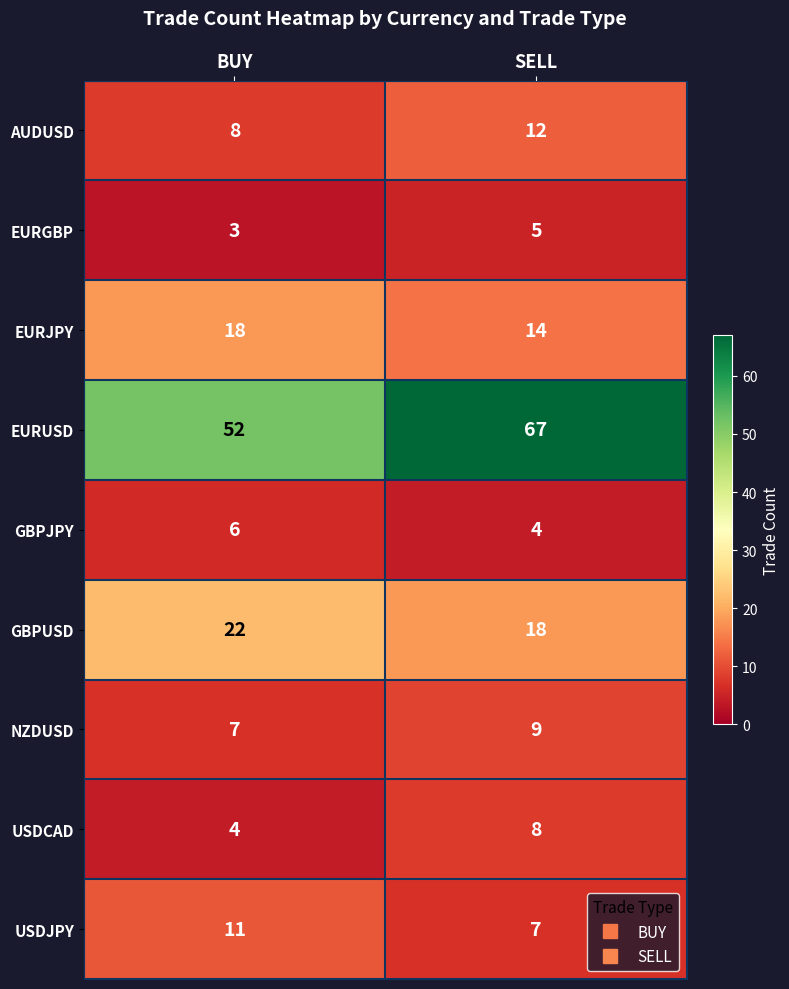

Between BUY and SELL, which series saw the biggest shift?

EURUSD